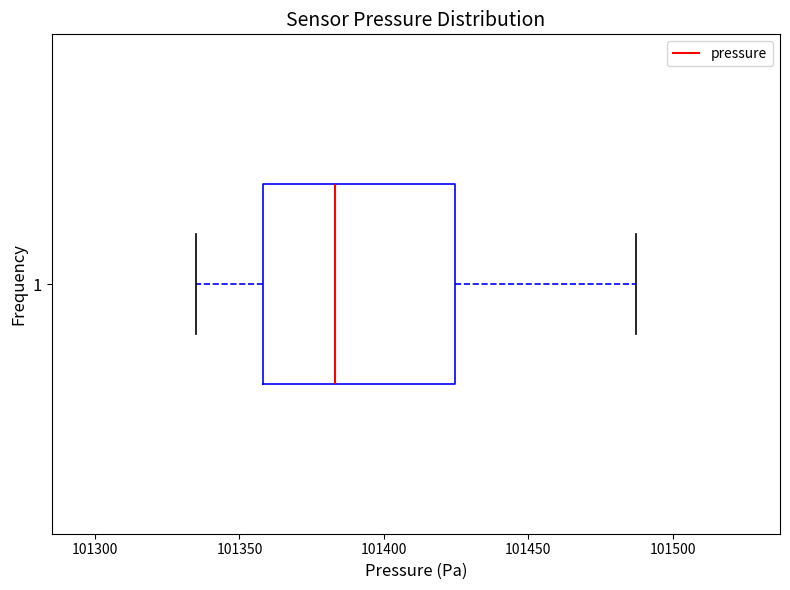

Read this box plot against the x-axis: the position of the median line, the range covered by the box, and the ends of both whiskers. The values are not printed on the chart, so give them approximately, as read against the axis.

median 101385, box 101360 to 101425, whiskers 101335 to 101485